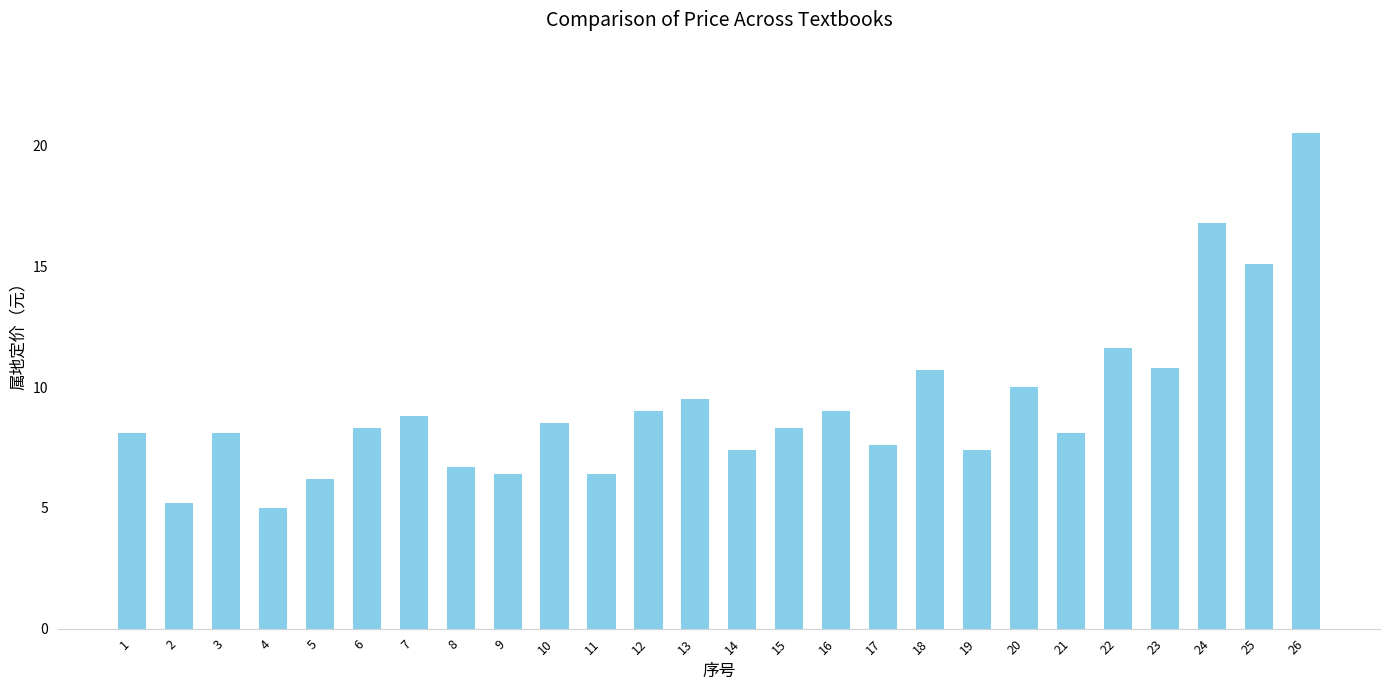

Is it true that the value at 2 is 5.2?

True